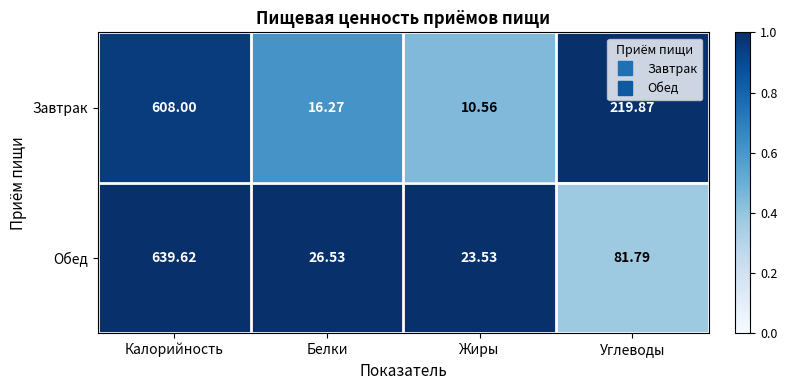

At which label does Обед first exceed 81?

Калорийность